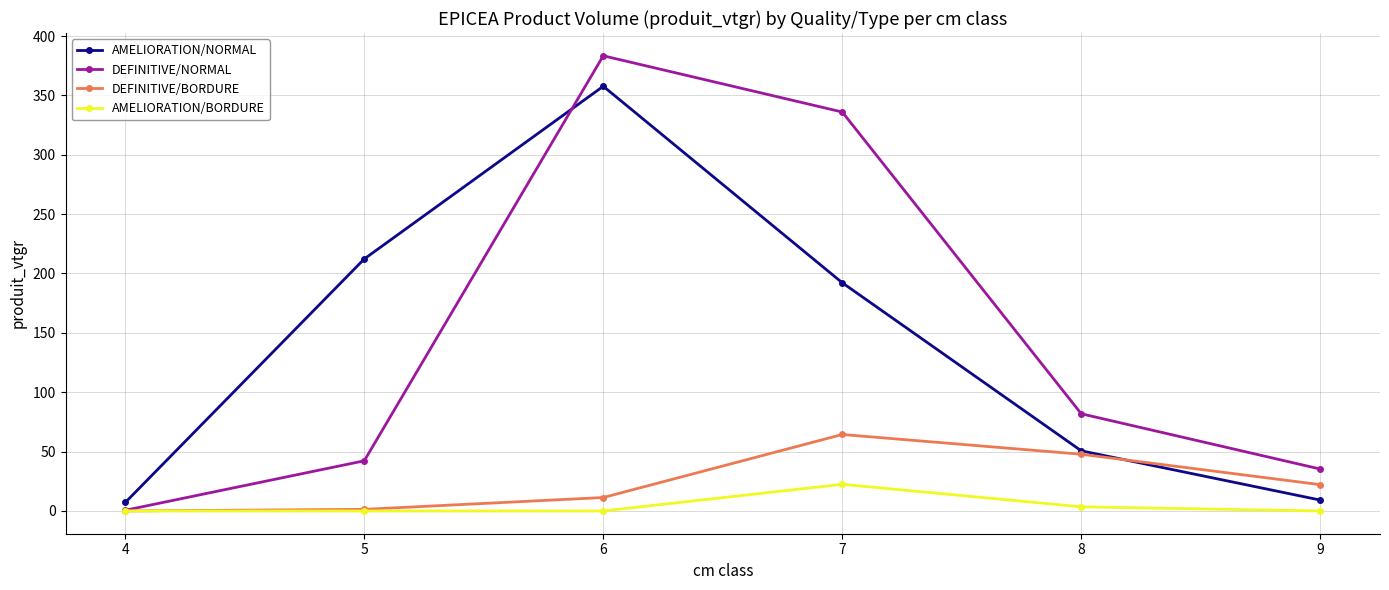

After their last crossing, which series has the higher values: AMELIORATION/NORMAL or DEFINITIVE/NORMAL?

DEFINITIVE/NORMAL